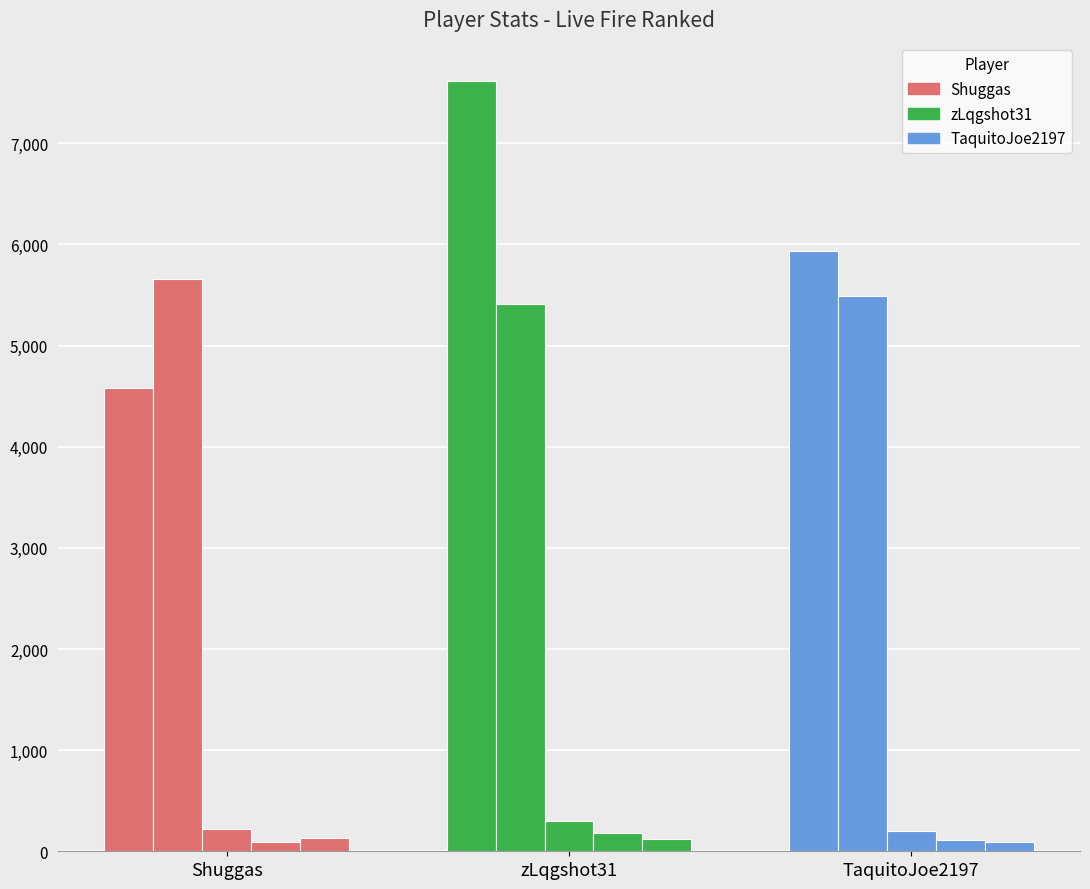

What is the value of the ShotsLanded bar at the 2nd from the left?

177